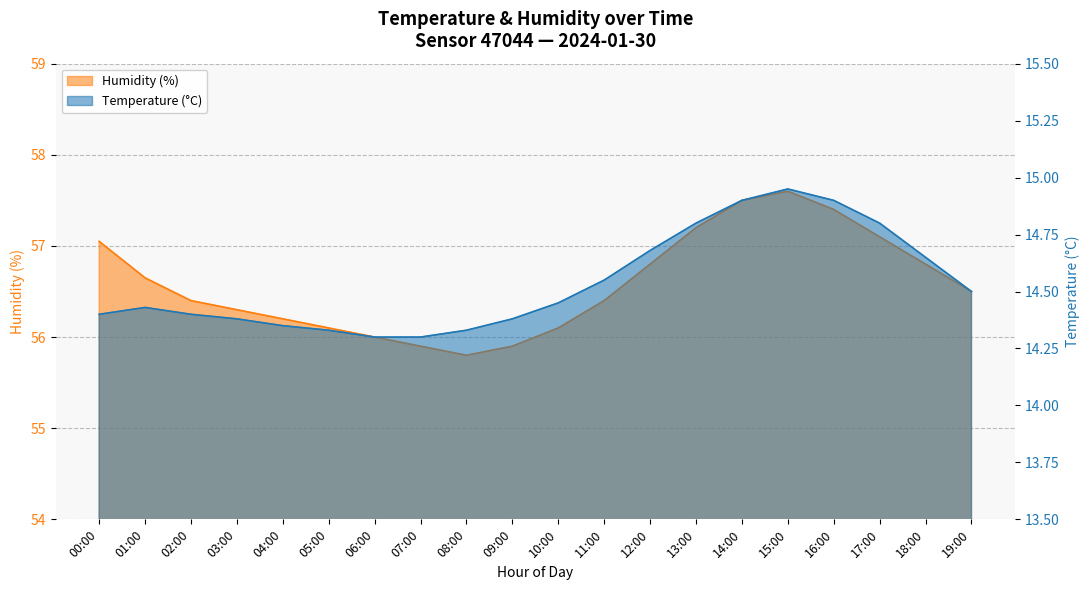

What are all the series names shown in the legend?

Temperature (°C), Humidity (%)